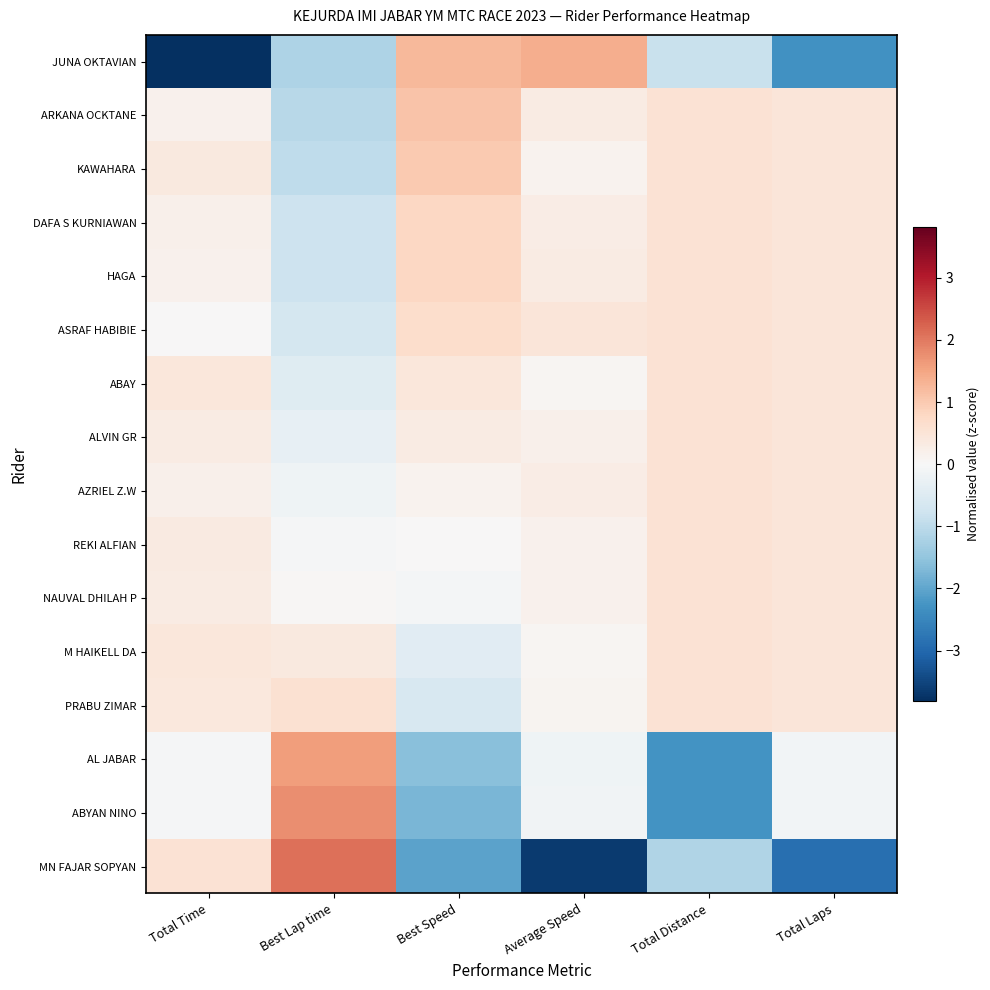

Reading left to right, transcribe all the data shown in this chart.

JUNA OKTAVIAN: Total Time=-3.8	Best Lap time=-1.2	Best Speed=1.2	Average Speed=1.4	Total Distance=-0.9	Total Laps=-2.3
ARKANA OCKTANE: Total Time=0.2	Best Lap time=-1.1	Best Speed=1.1	Average Speed=0.3	Total Distance=0.5	Total Laps=0.4
KAWAHARA: Total Time=0.4	Best Lap time=-1.0	Best Speed=1.0	Average Speed=0.1	Total Distance=0.5	Total Laps=0.4
DAFA S KURNIAWAN: Total Time=0.2	Best Lap time=-0.8	Best Speed=0.8	Average Speed=0.3	Total Distance=0.5	Total Laps=0.4
HAGA: Total Time=0.2	Best Lap time=-0.8	Best Speed=0.8	Average Speed=0.3	Total Distance=0.5	Total Laps=0.4
ASRAF HABIBIE: Total Time=0.0	Best Lap time=-0.7	Best Speed=0.7	Average Speed=0.4	Total Distance=0.5	Total Laps=0.4
ABAY: Total Time=0.4	Best Lap time=-0.5	Best Speed=0.4	Average Speed=0.1	Total Distance=0.5	Total Laps=0.4
ALVIN GR: Total Time=0.3	Best Lap time=-0.3	Best Speed=0.3	Average Speed=0.2	Total Distance=0.5	Total Laps=0.4
AZRIEL Z.W: Total Time=0.2	Best Lap time=-0.2	Best Speed=0.1	Average Speed=0.3	Total Distance=0.5	Total Laps=0.4
REKI ALFIAN: Total Time=0.3	Best Lap time=-0.1	Best Speed=0.0	Average Speed=0.2	Total Distance=0.5	Total Laps=0.4
NAUVAL DHILAH P: Total Time=0.3	Best Lap time=0.0	Best Speed=-0.1	Average Speed=0.2	Total Distance=0.5	Total Laps=0.4
M HAIKELL DA: Total Time=0.4	Best Lap time=0.4	Best Speed=-0.4	Average Speed=0.1	Total Distance=0.5	Total Laps=0.4
PRABU ZIMAR: Total Time=0.4	Best Lap time=0.6	Best Speed=-0.6	Average Speed=0.1	Total Distance=0.5	Total Laps=0.4
AL JABAR: Total Time=-0.0	Best Lap time=1.6	Best Speed=-1.6	Average Speed=-0.2	Total Distance=-2.3	Total Laps=-0.1
ABYAN NINO: Total Time=-0.1	Best Lap time=1.8	Best Speed=-1.8	Average Speed=-0.1	Total Distance=-2.3	Total Laps=-0.1
MN FAJAR SOPYAN: Total Time=0.6	Best Lap time=2.1	Best Speed=-2.0	Average Speed=-3.6	Total Distance=-1.1	Total Laps=-2.9